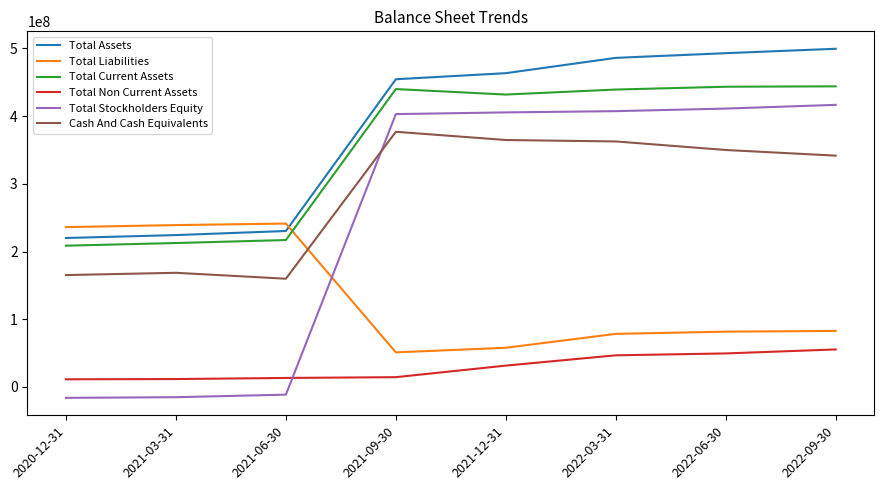

Between 2021-12-31 and 2022-09-30, which series saw the biggest shift?

Total Assets